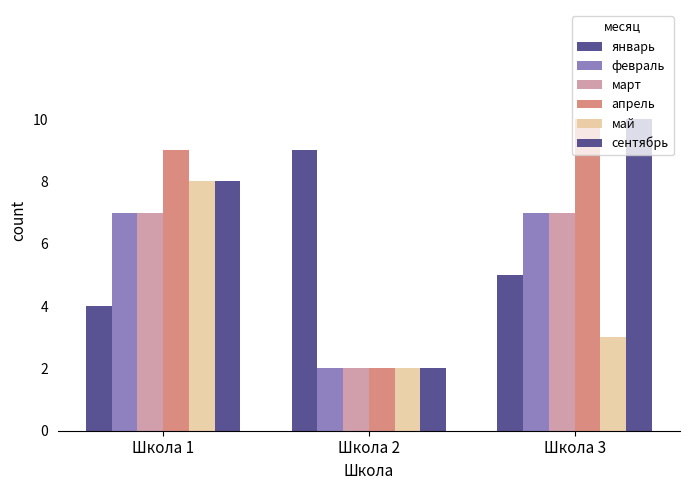

What is the sum of all февраль values?

16